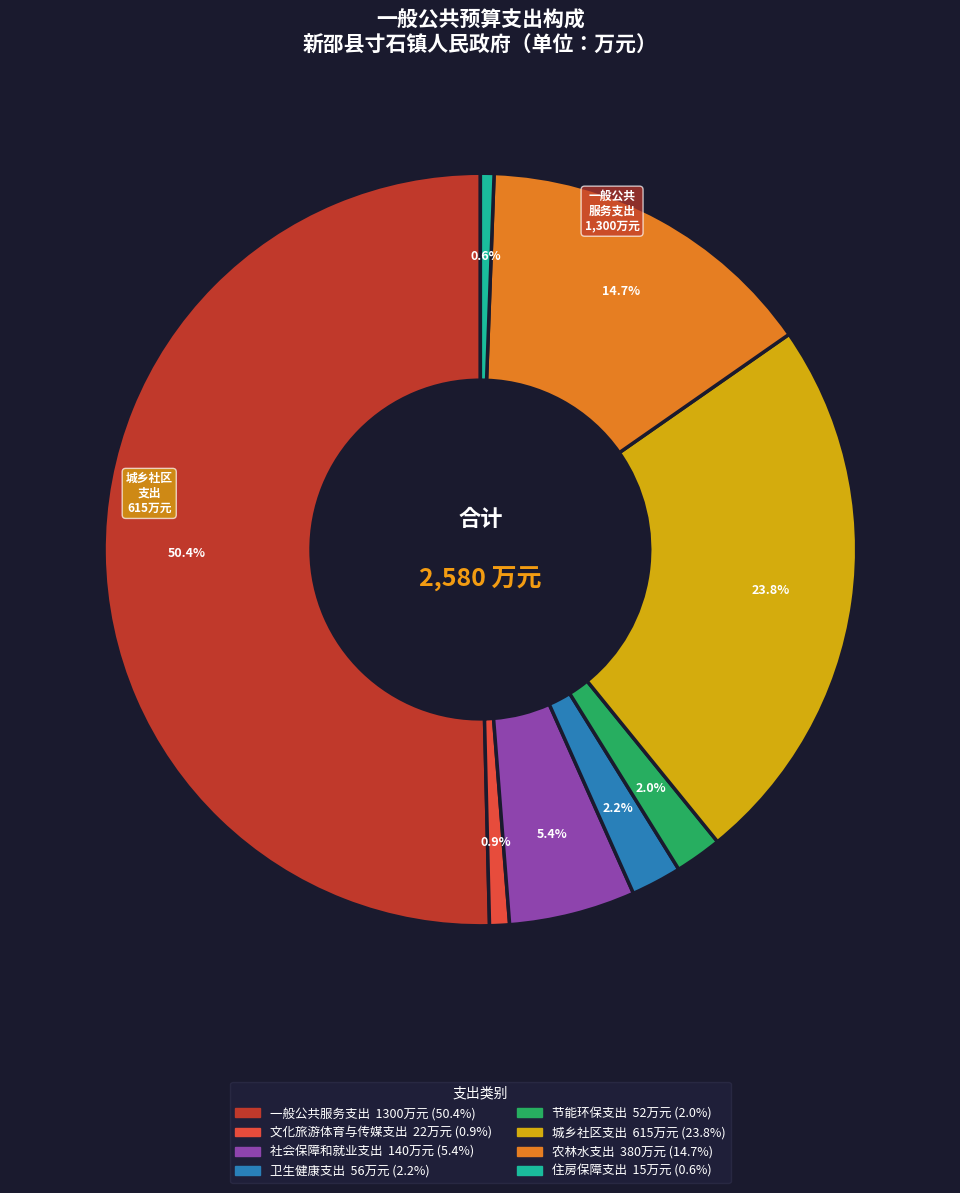

What percentage is NOT represented by 住房保障支出?

99.4%